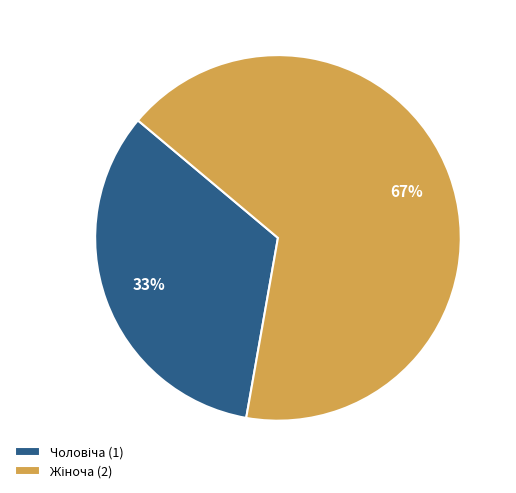

Is there any slice that represents more than half of the pie?

Yes